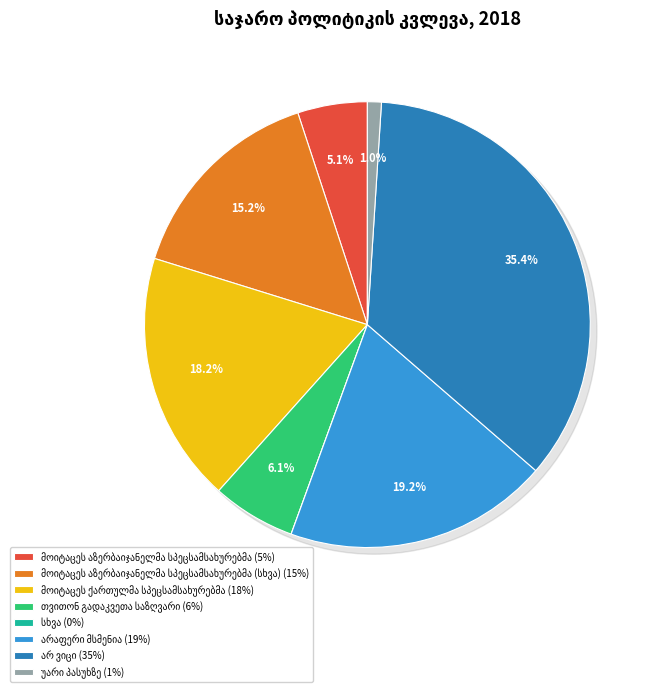

What is the change in value from მოიტაცეს აზერბაიჯანელმა სპეცსამსახურებმა to უარი პასუხზე?

-4